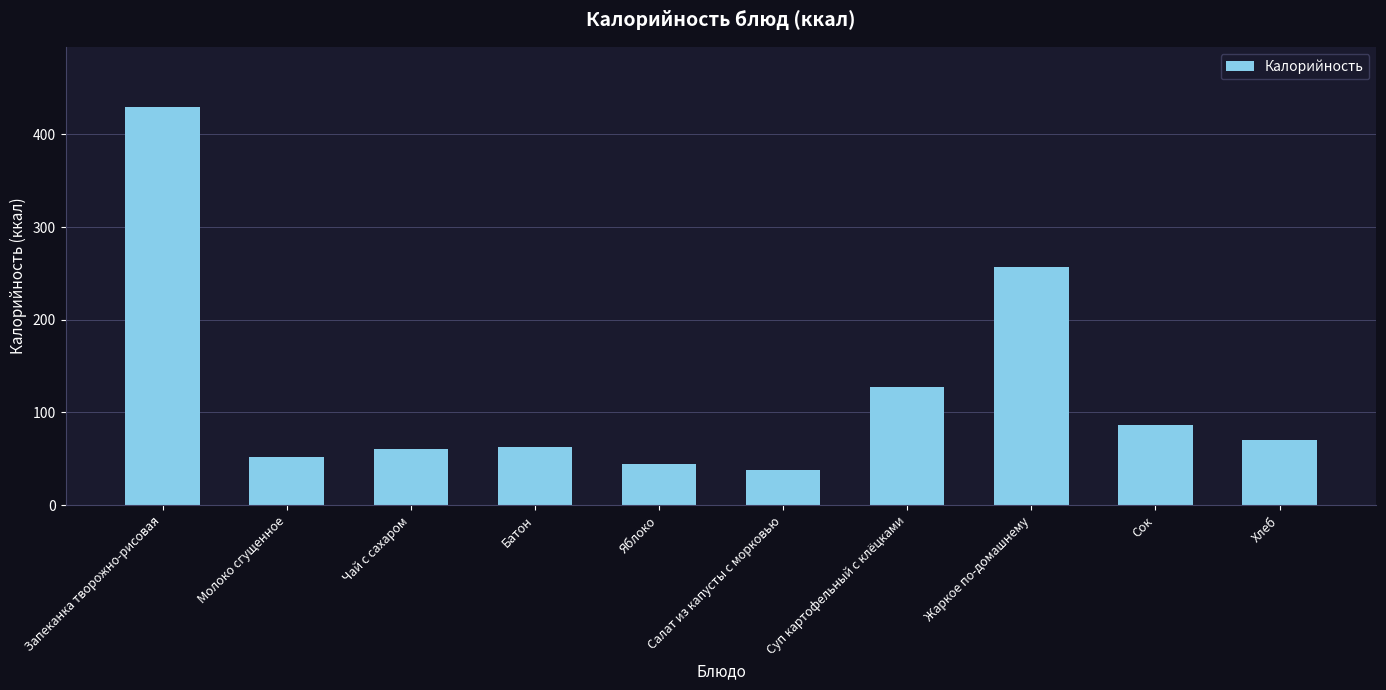

What is the difference between the maximum and minimum values?

392